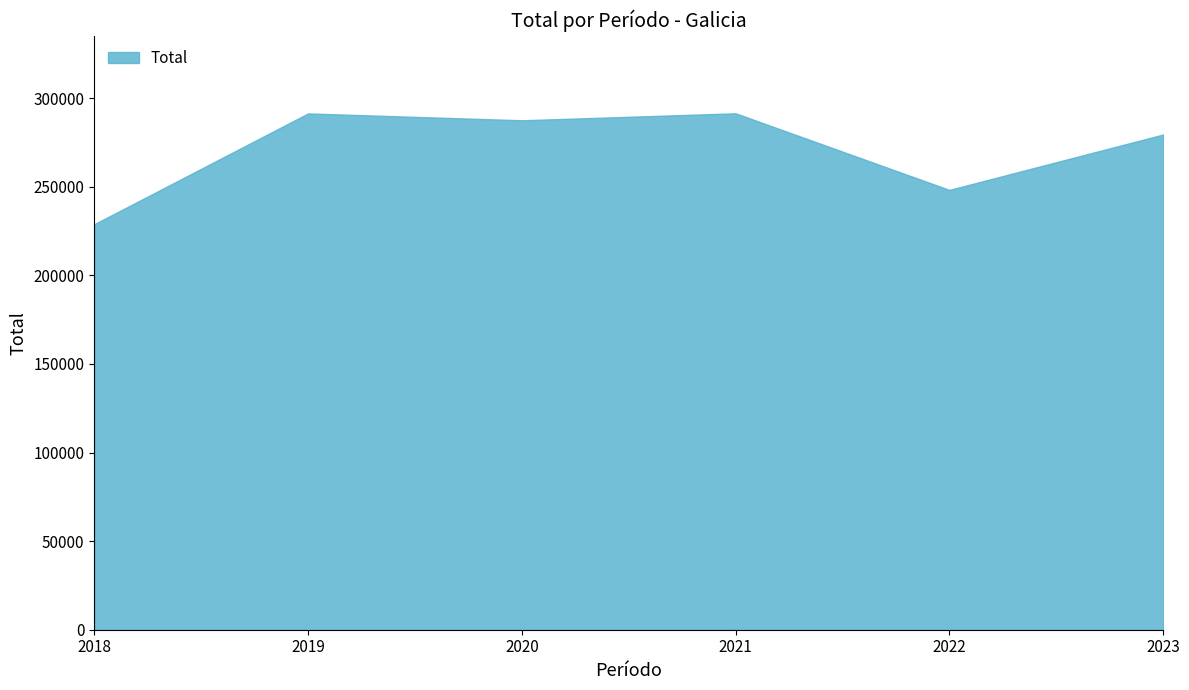

Which category has the lowest value across all series?

2018